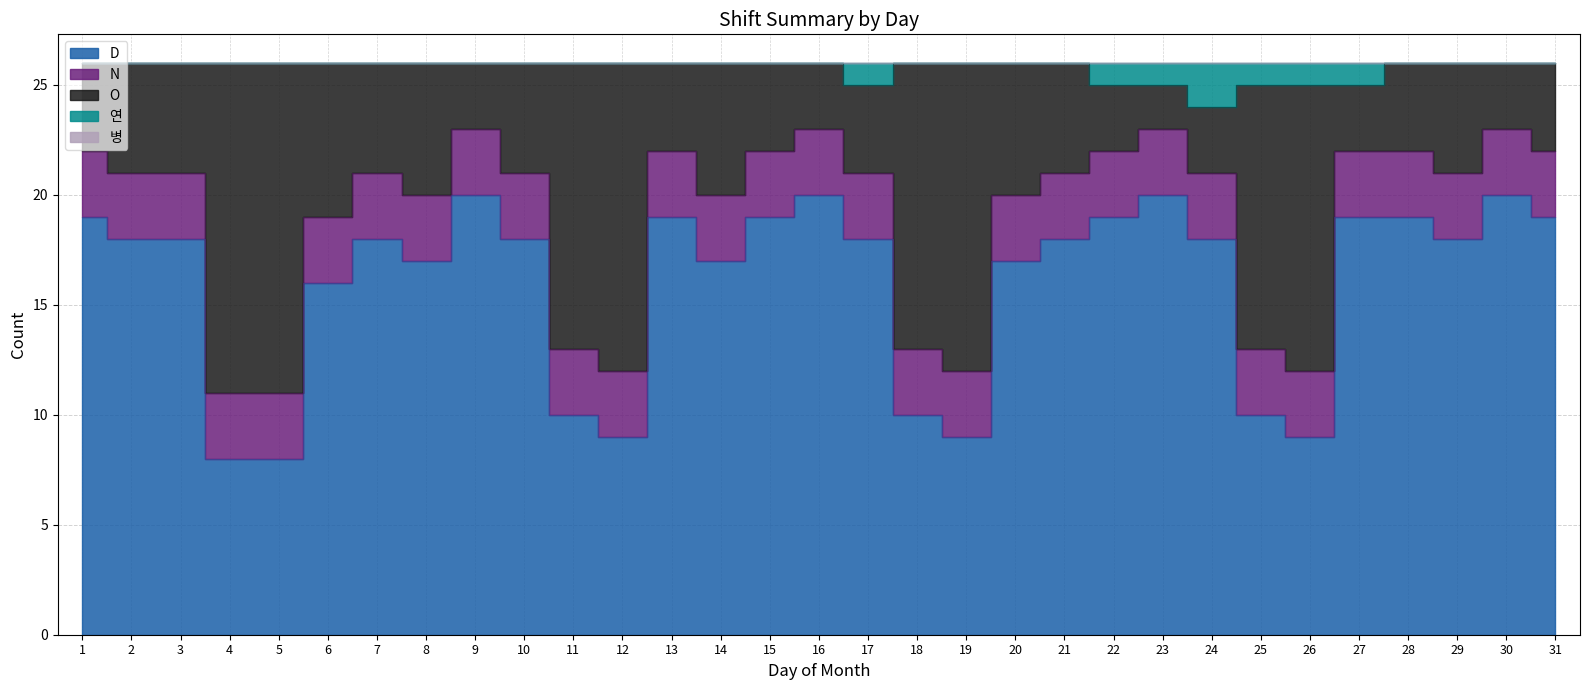

True or false: O has more than 1 points higher than both neighbors.

True